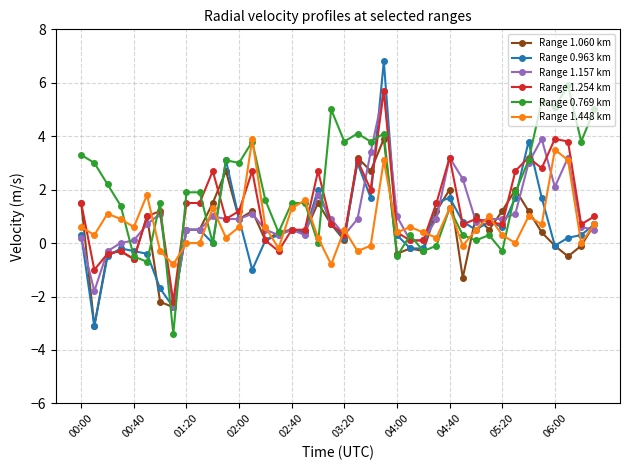

At how many categories does at least one series exceed 2?

22